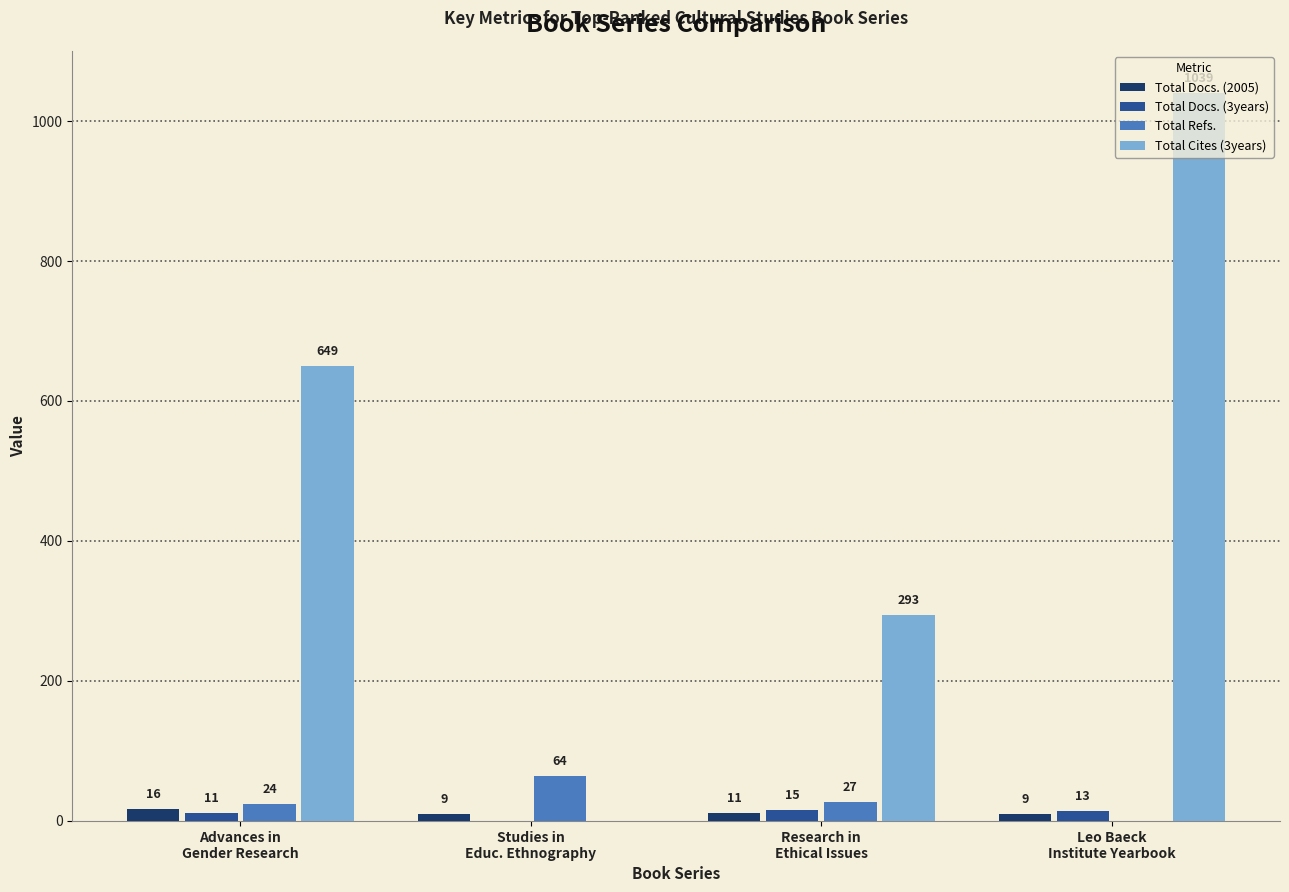

Is it true that Total Cites (3years) equals 94 at Research in
Ethical Issues?

False